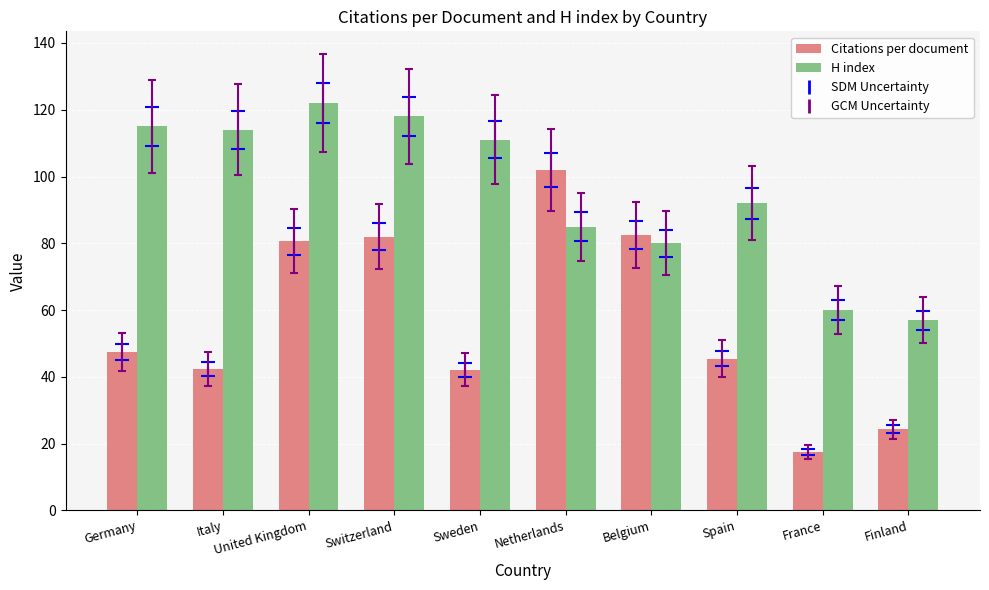

List the series in order of their peak value, highest first.

H index, Citations per document